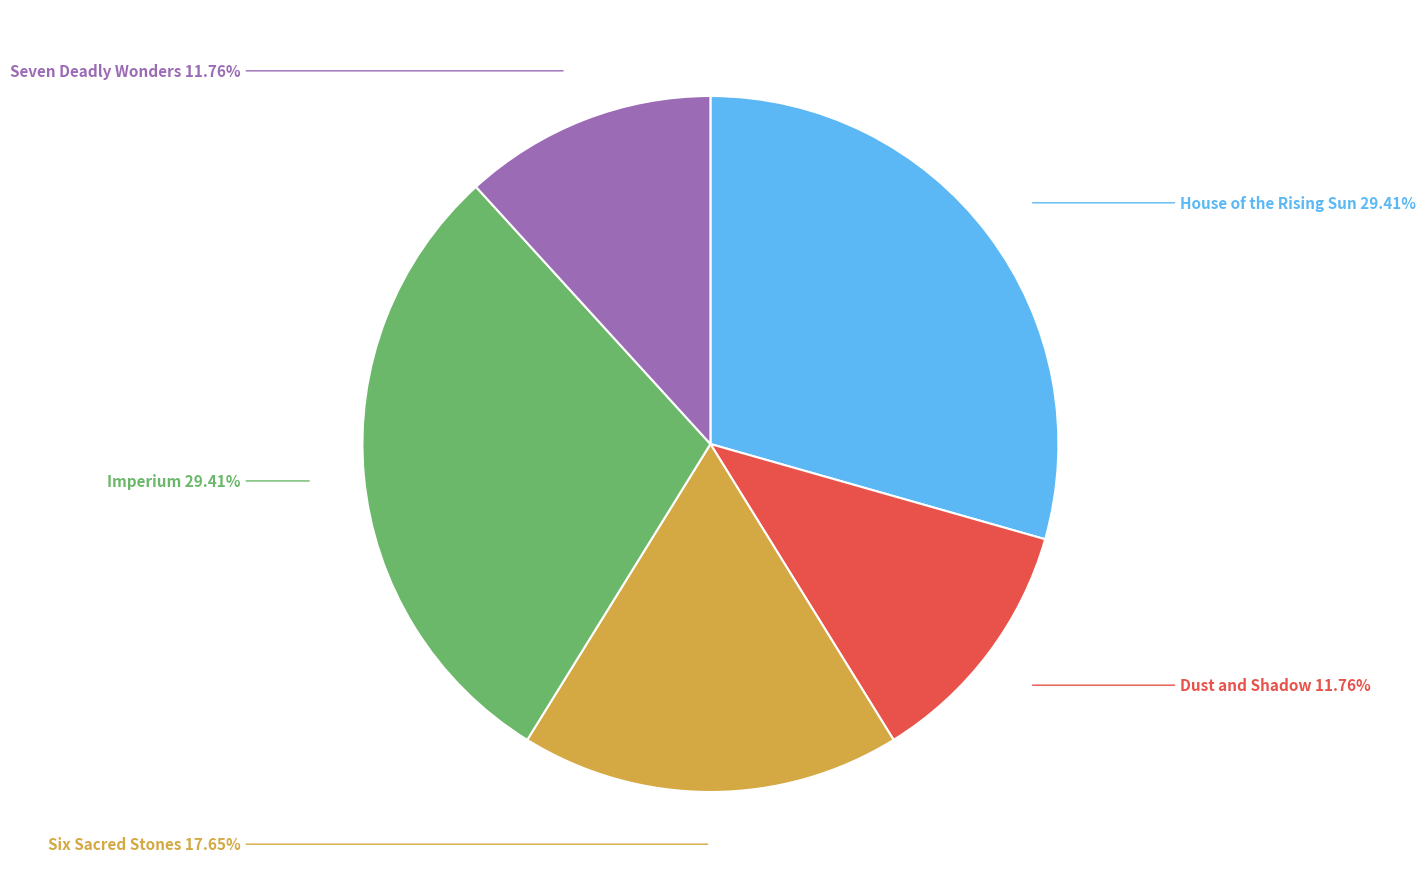

Count the number of slices in the pie.

5